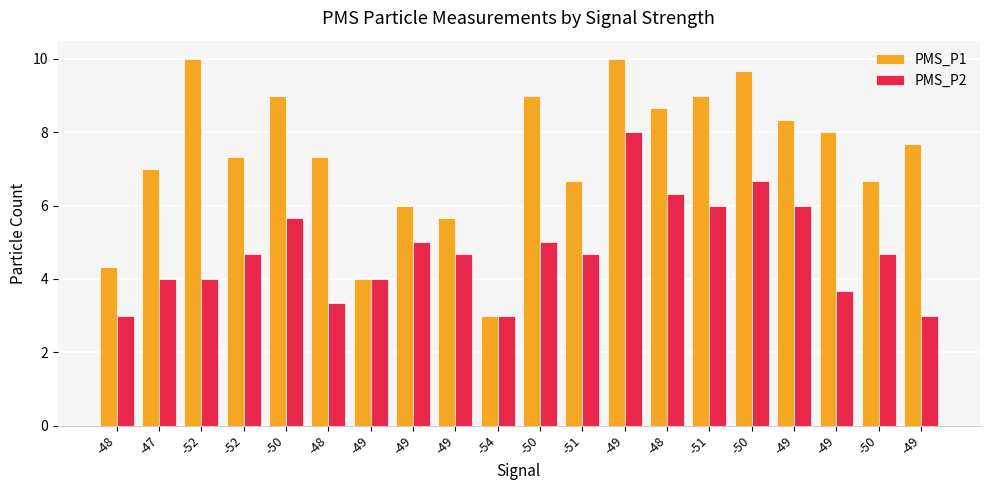

How many bars are there in each group?

2